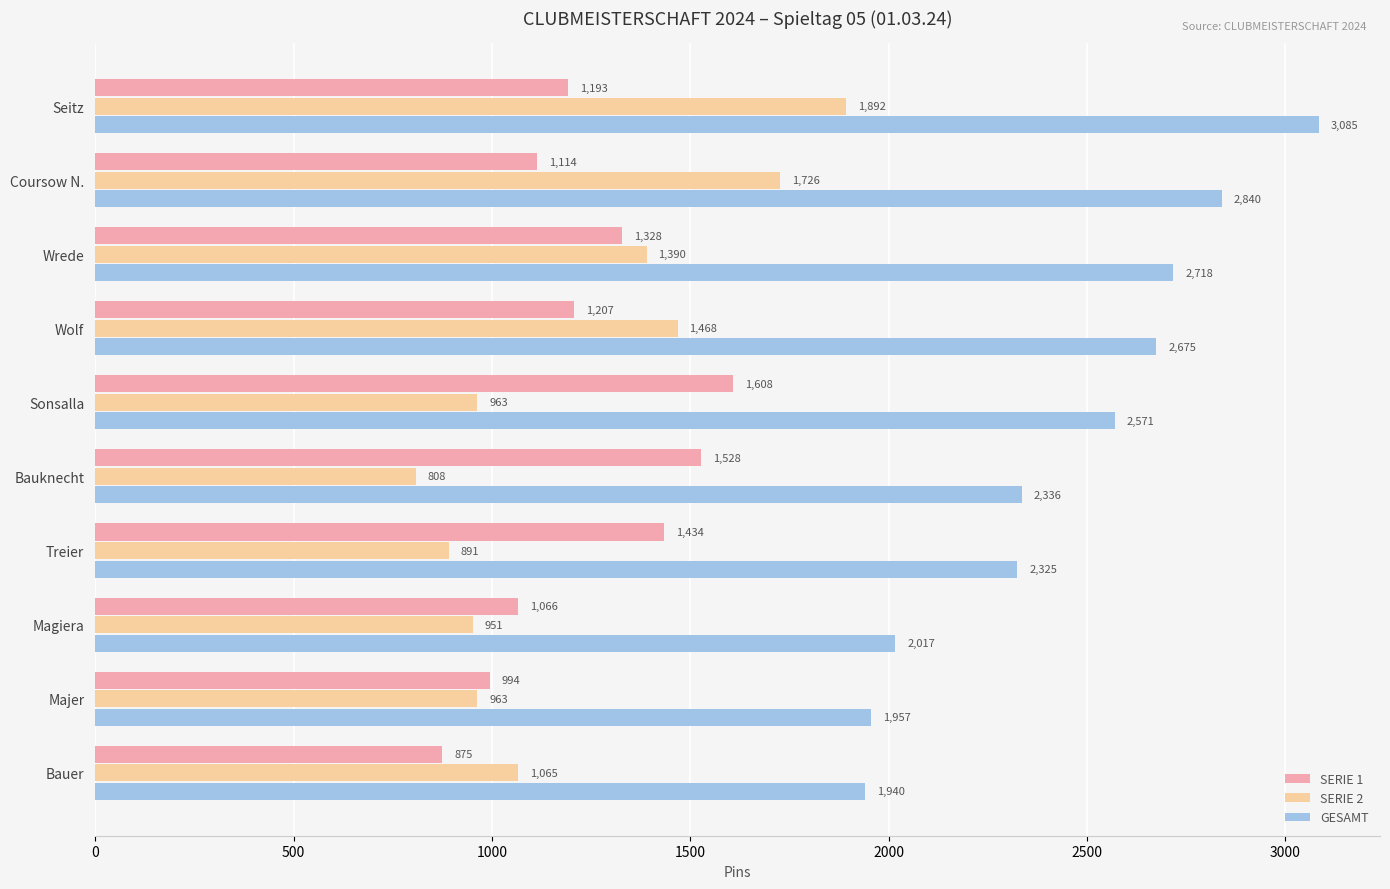

Where is GESAMT nearest to the value 2512?

Sonsalla